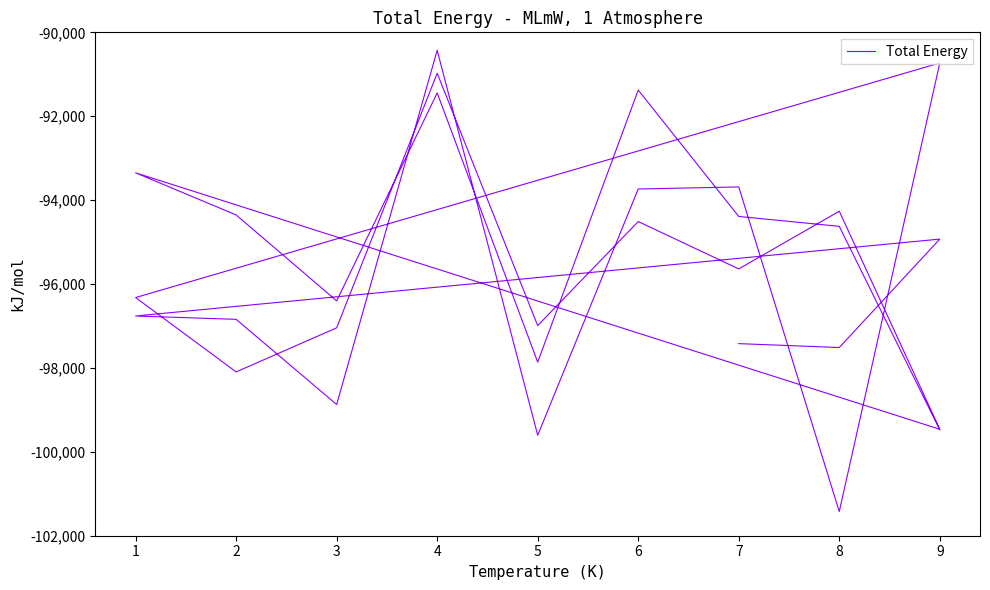

How many points are higher than both their immediate neighbors (excluding endpoints)?

10